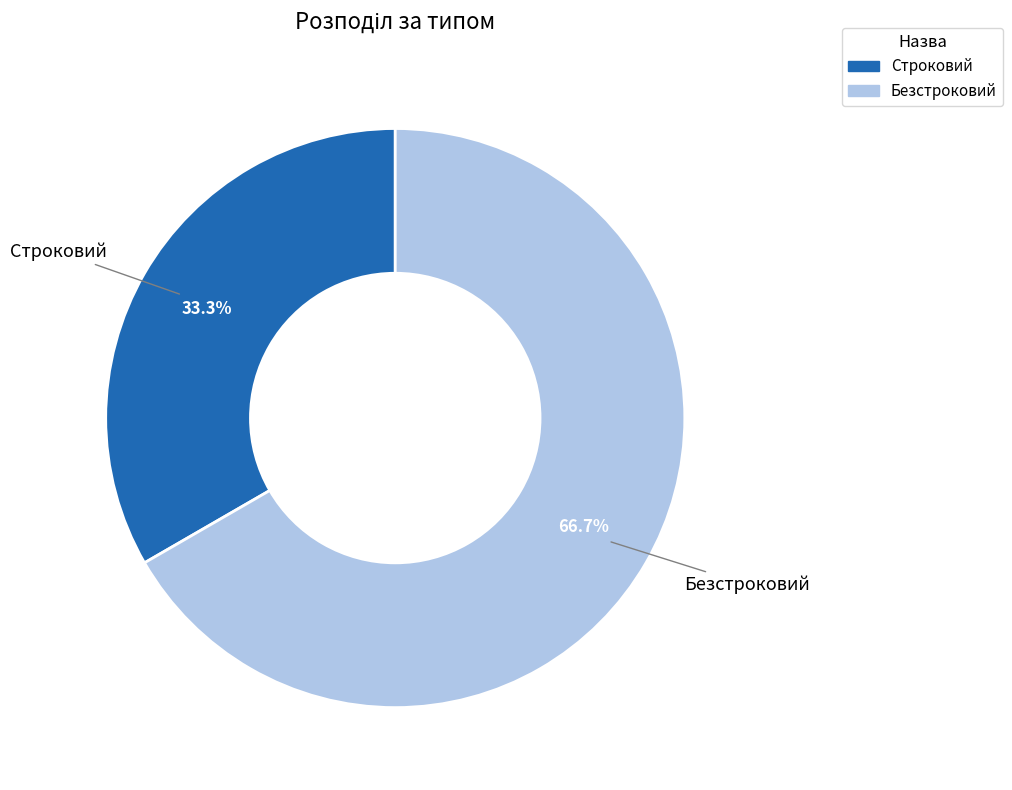

The Строковий slice represents 25% of the pie. True or false?

False